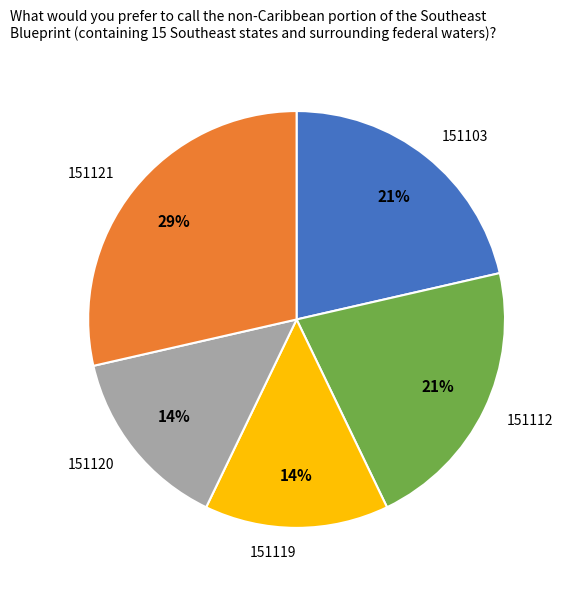

To the nearest percent, what is the average slice percentage?

20%